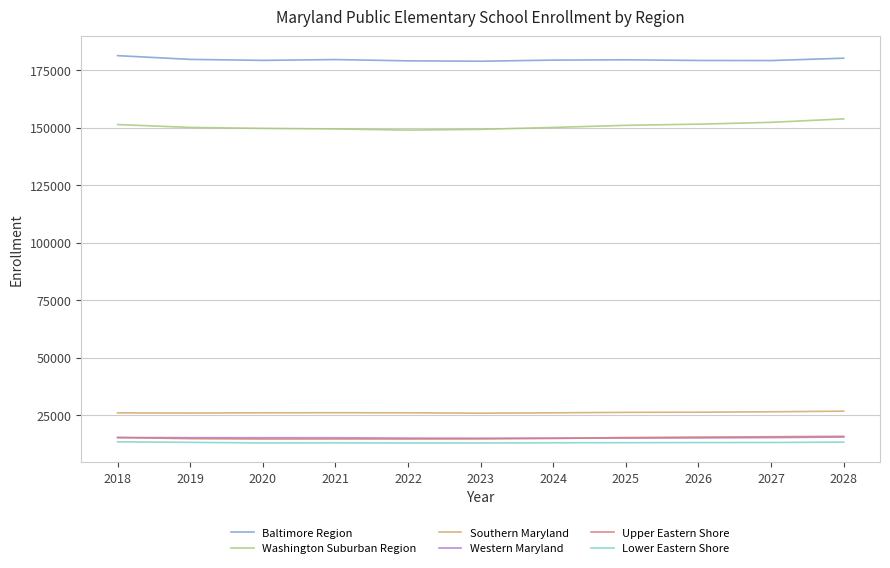

What is the maximum value shown in the chart?

181240